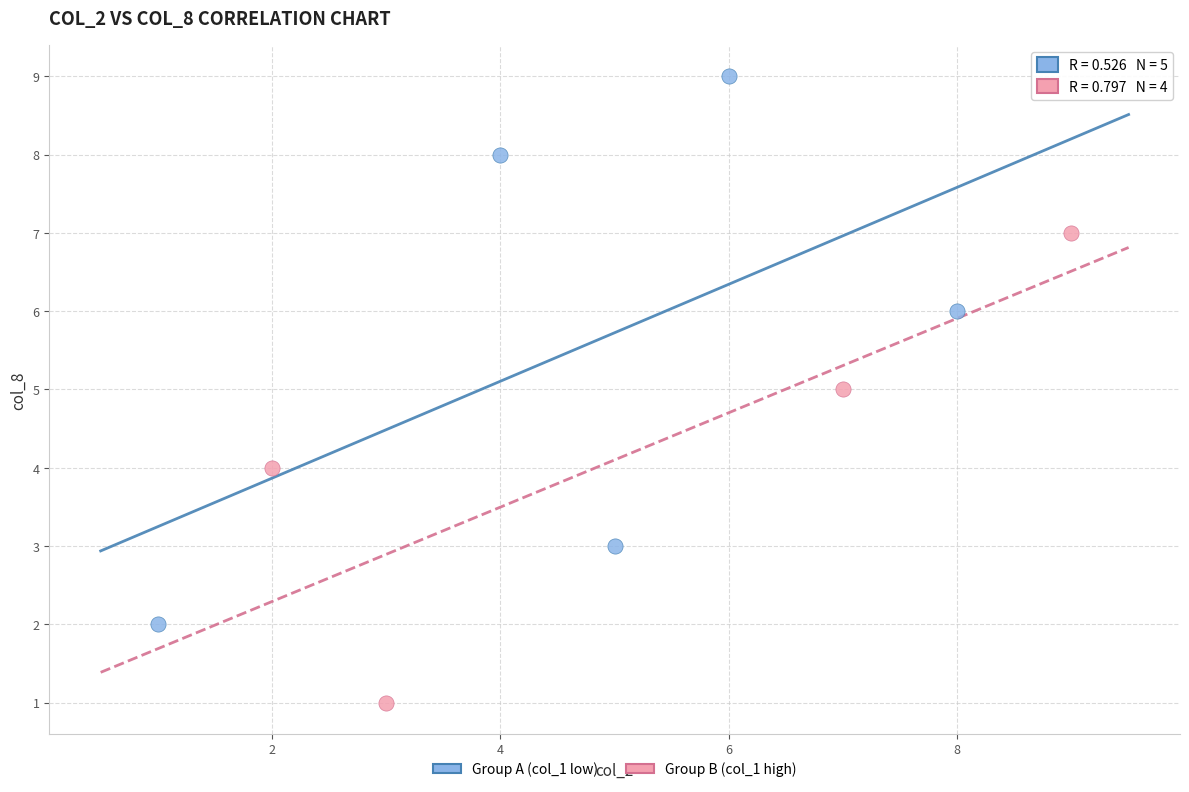

Which series contains the lowest Y value?

Group B (col_1 high)